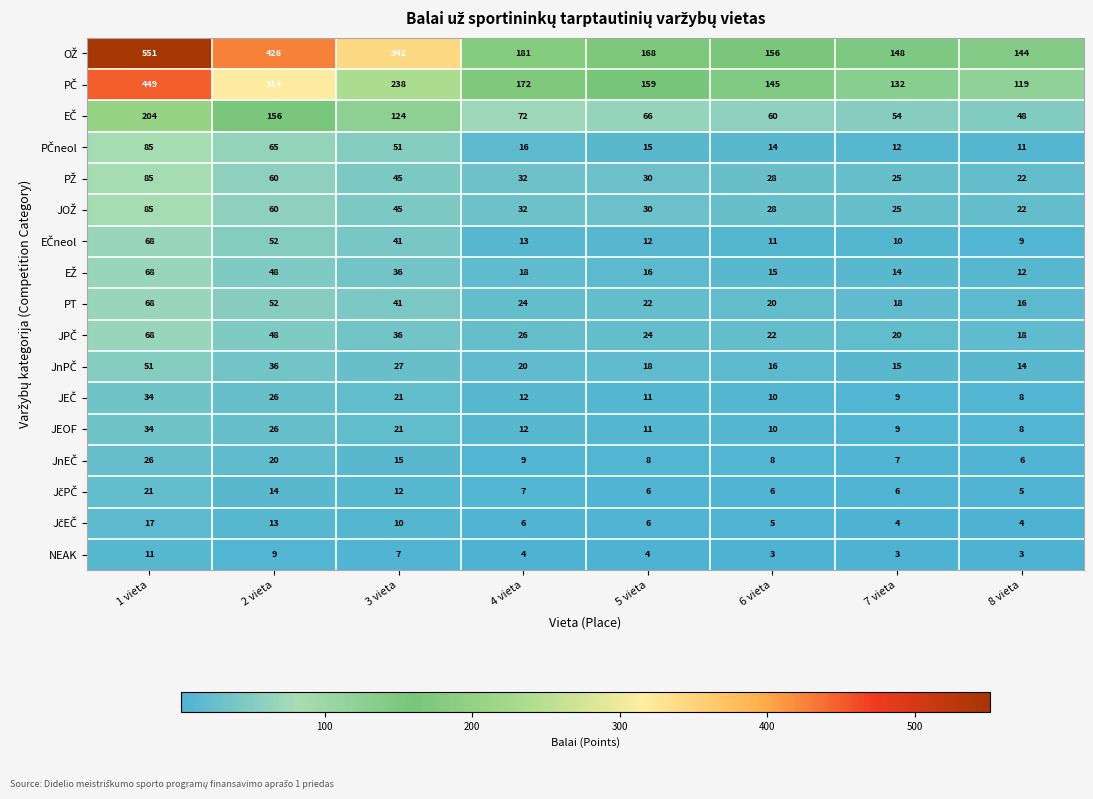

The PT series shows 22 at 5 vieta. True or false?

True